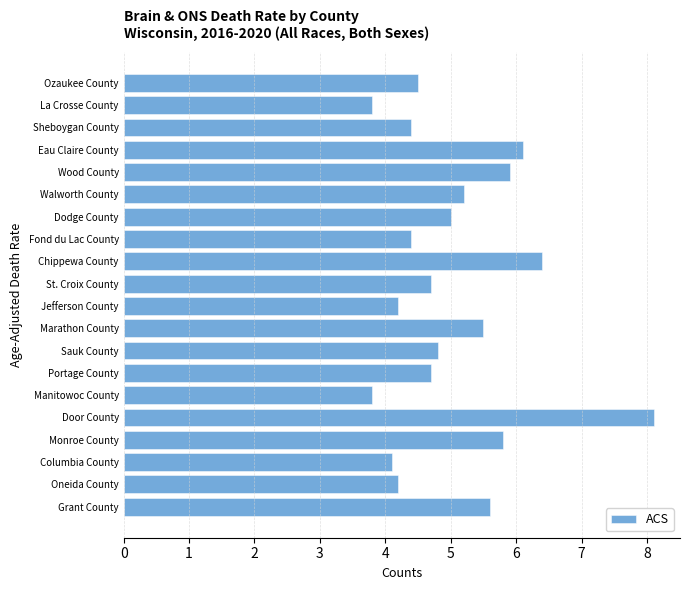

What is the average value?

5.1